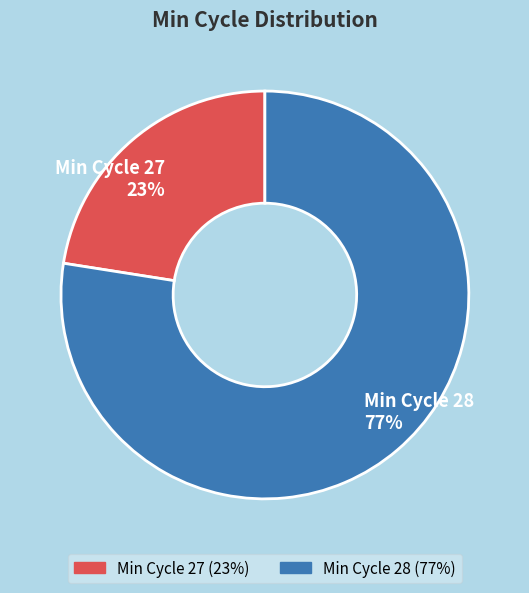

How many segments does this pie chart have?

2